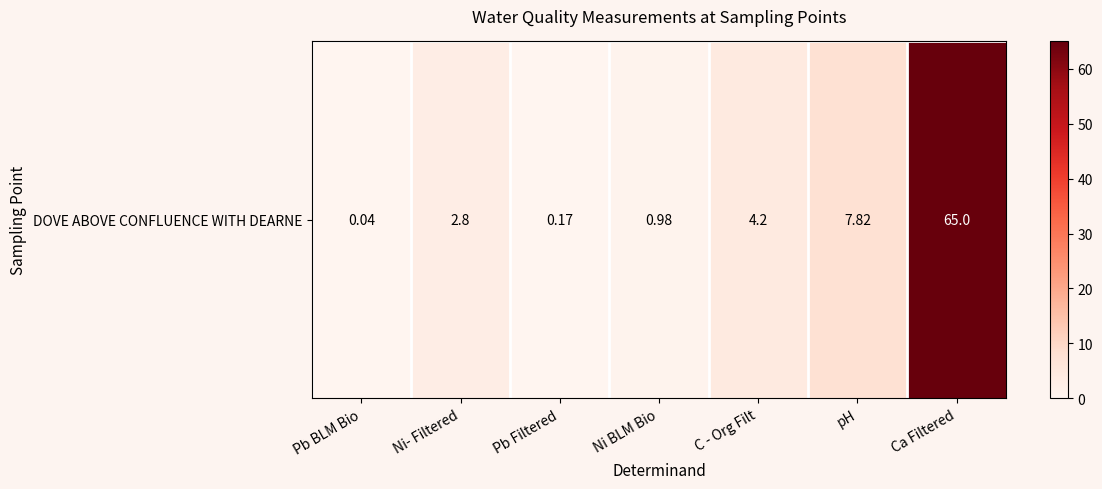

What is the difference between the second highest and second lowest values?

7.7